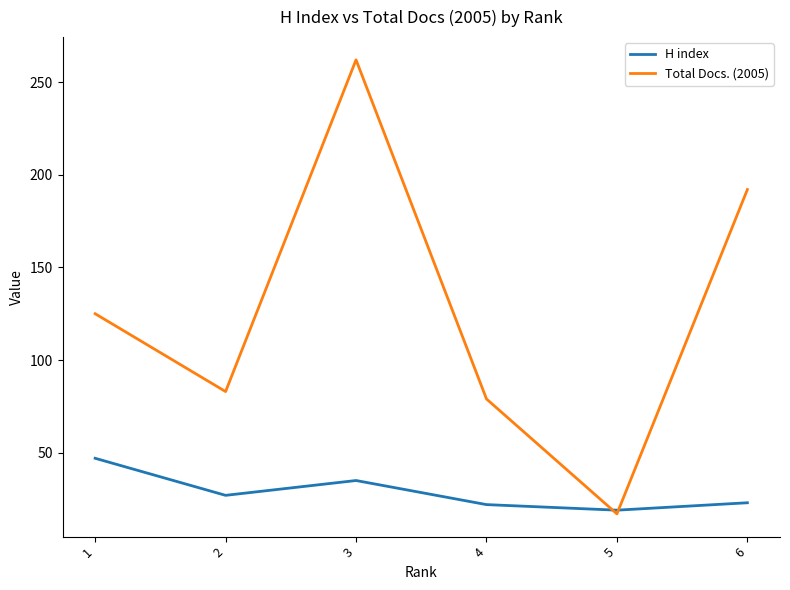

Which series has the largest total across all categories?

Total Docs. (2005)